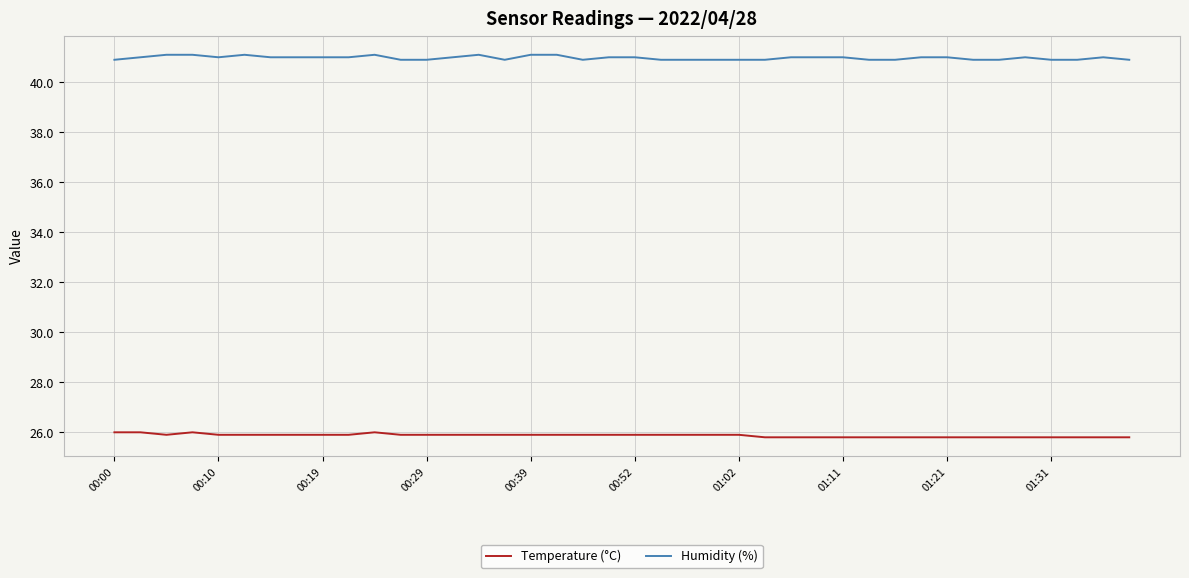

What is the difference between the maximum and minimum values in the Temperature (°C) series?

0.2